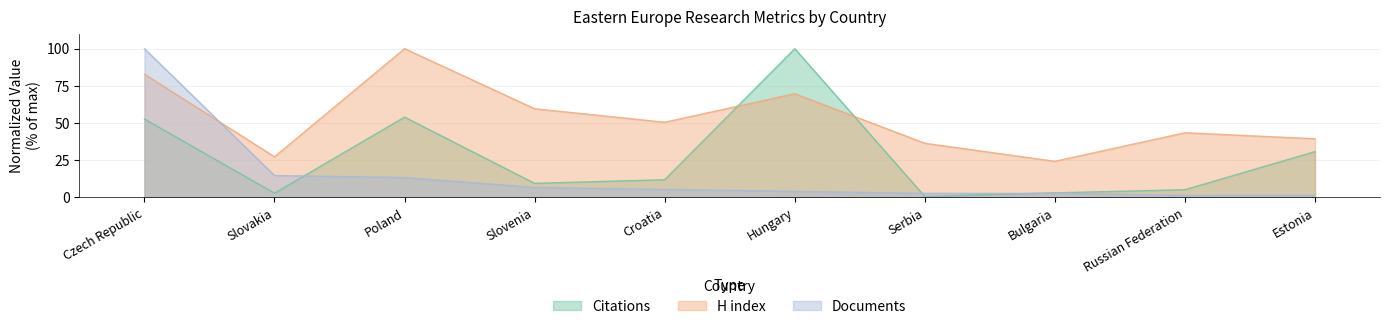

What is the sum of all H index values?

533.3